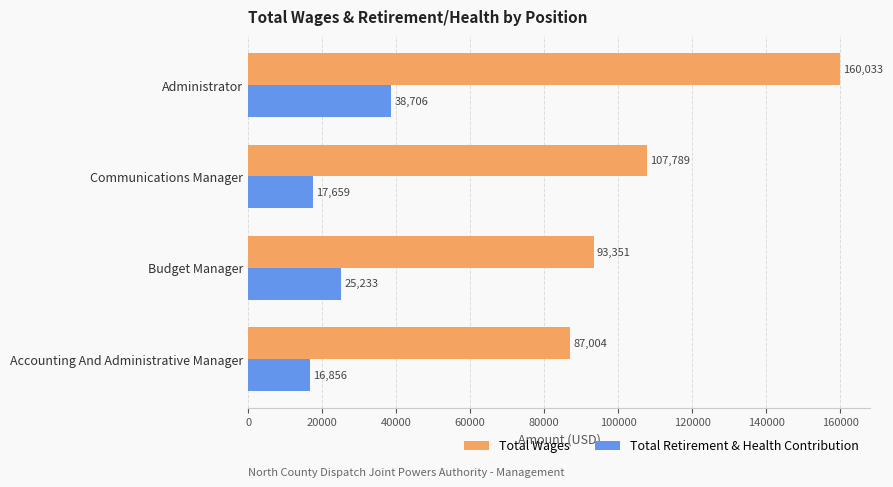

Is it true that Total Retirement & Health Contribution equals 25233 at Budget Manager?

True